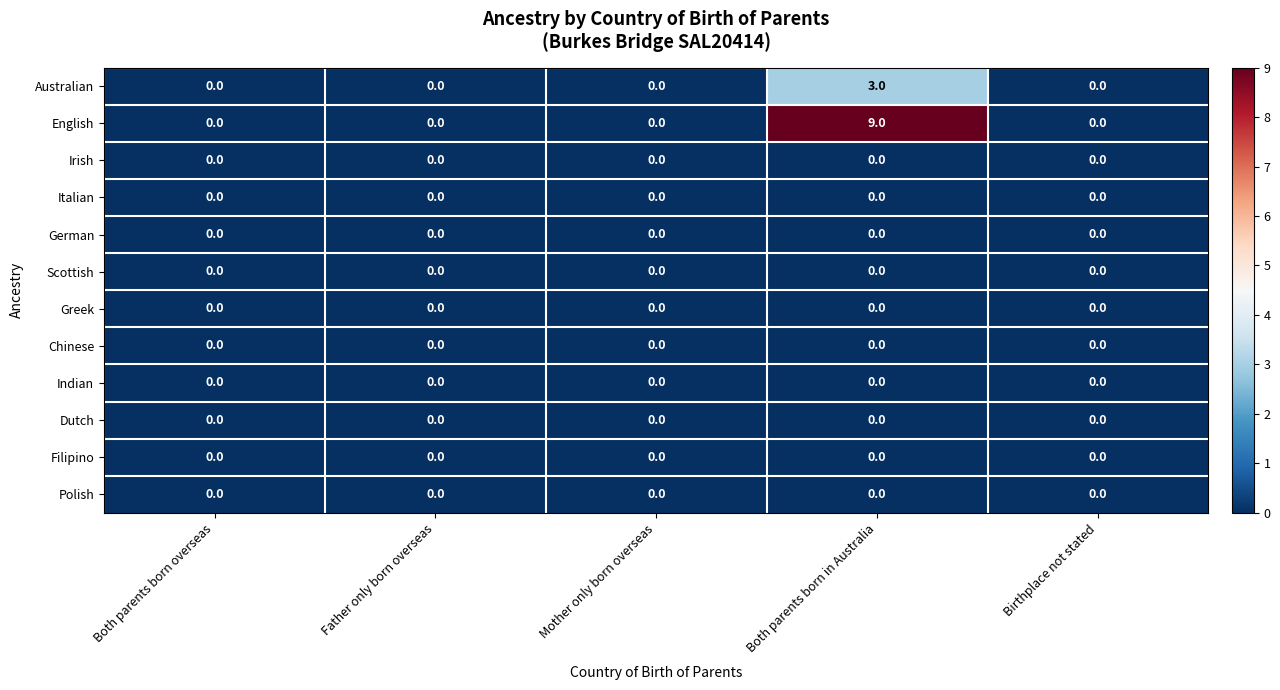

Count the number of categories in the chart.

5